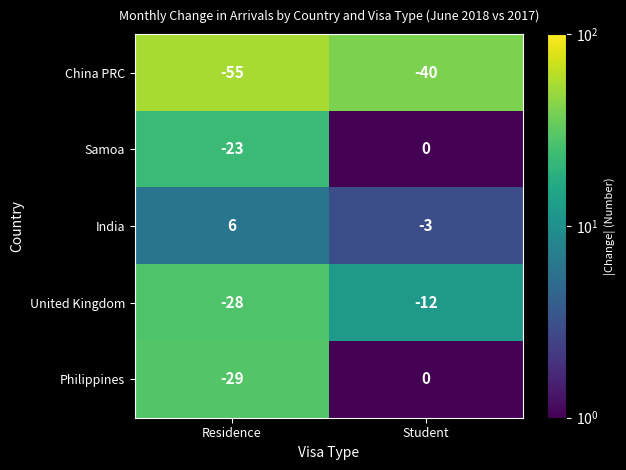

What is the total value across all series at Student?

-55